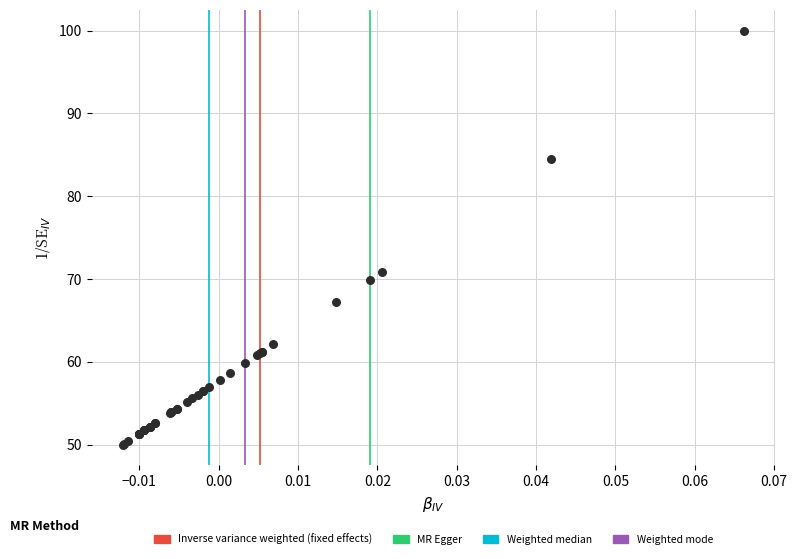

What Y value in the scatter plot is closest to 75?

70.8